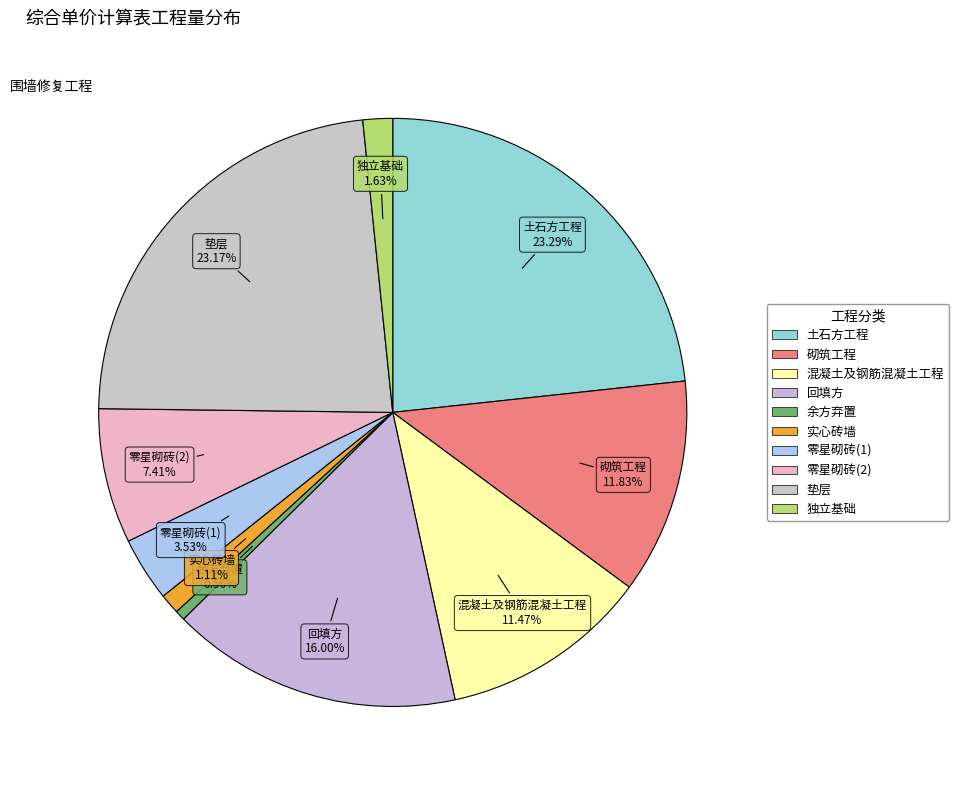

Does 零星砌砖(2) represent more than half of the total?

No